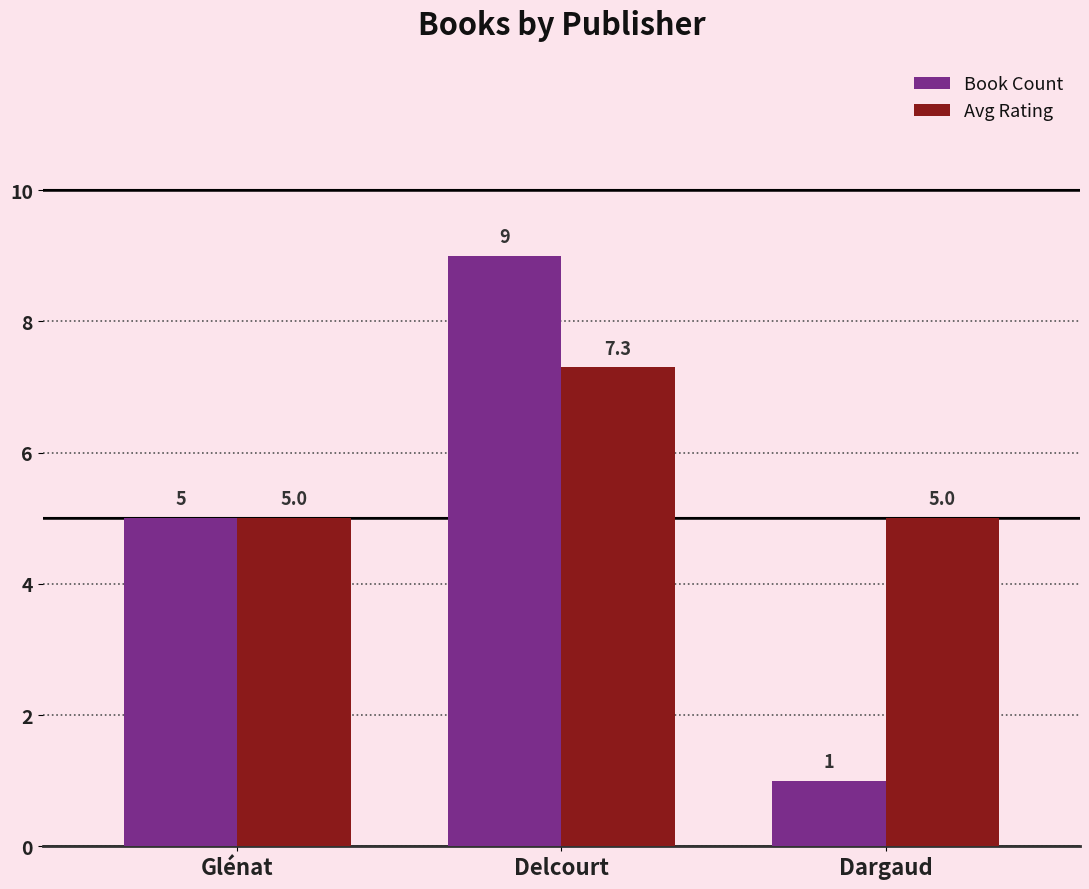

Reading left to right, what are all the values shown in this chart?

Book Count: Glénat=5.0	Delcourt=9.0	Dargaud=1.0
Avg Rating: Glénat=5.0	Delcourt=7.3	Dargaud=5.0